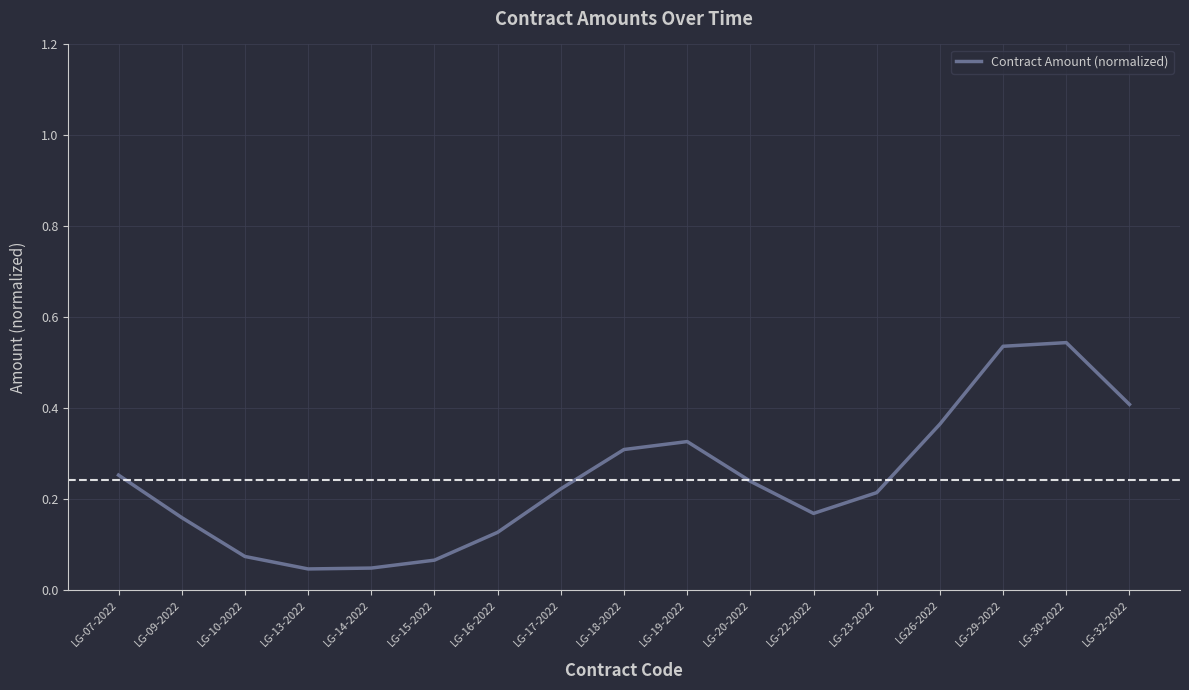

The chart shows a value of 0.0 at LG-10-2022. True or false?

False